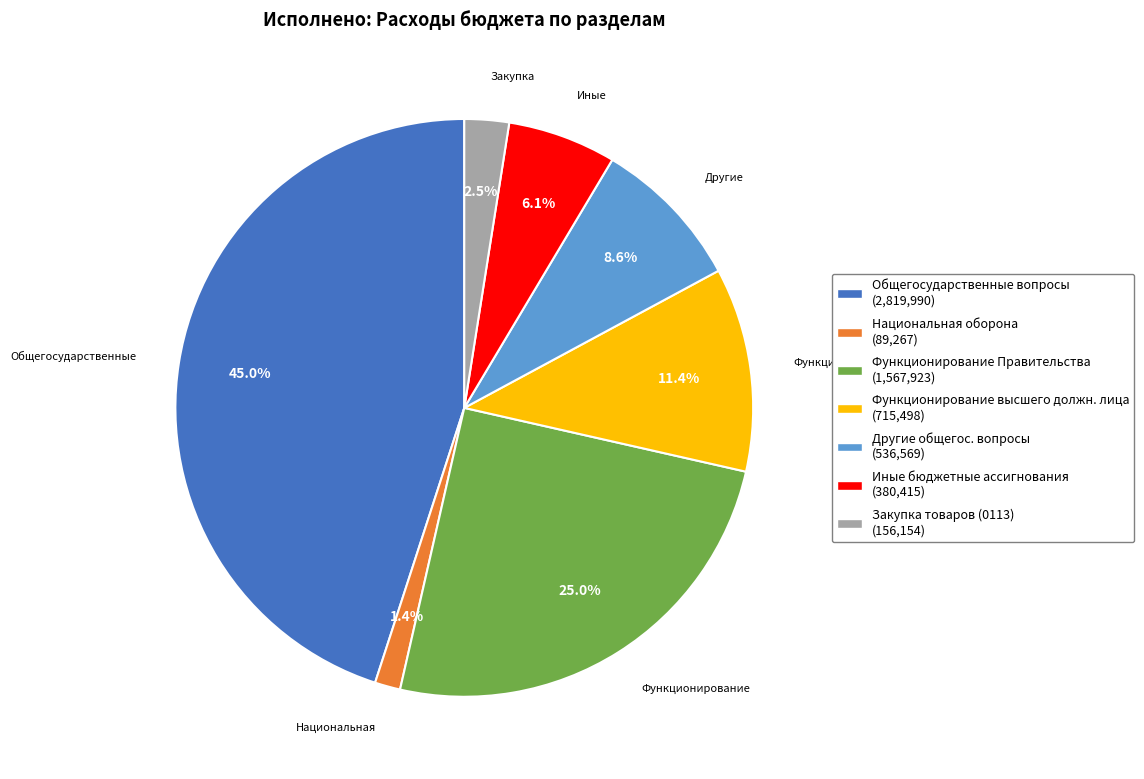

Which slice is the smallest?

Национальная оборона (89,267)